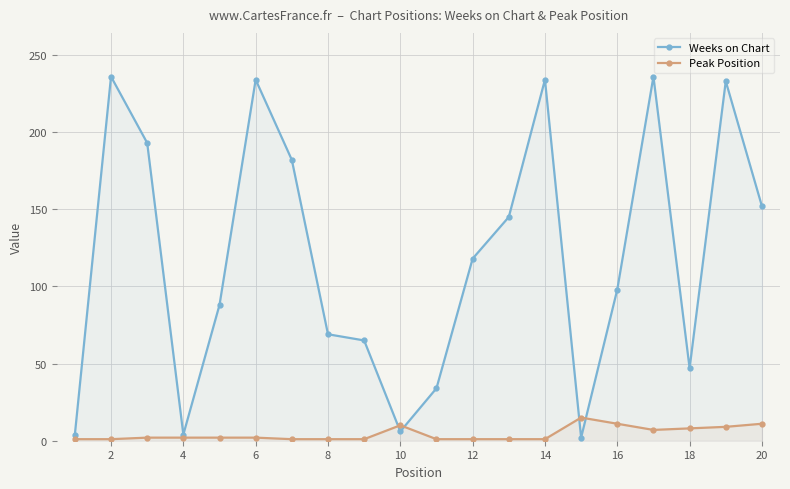

In Weeks on Chart, how many points are lower than both neighbors (excluding endpoints)?

4